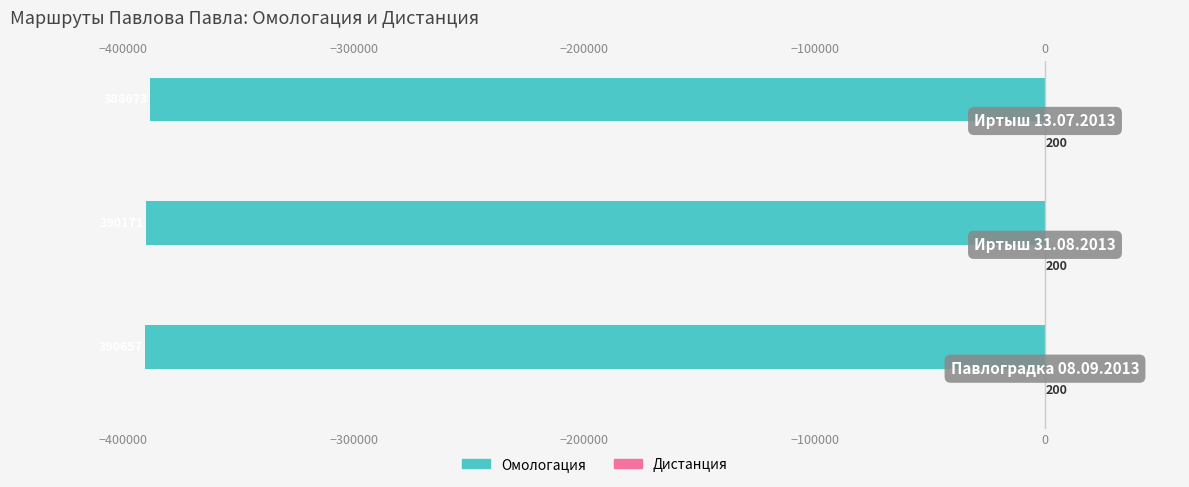

What is the value of the Омологация bar at the 3rd from the left?

-388673.0